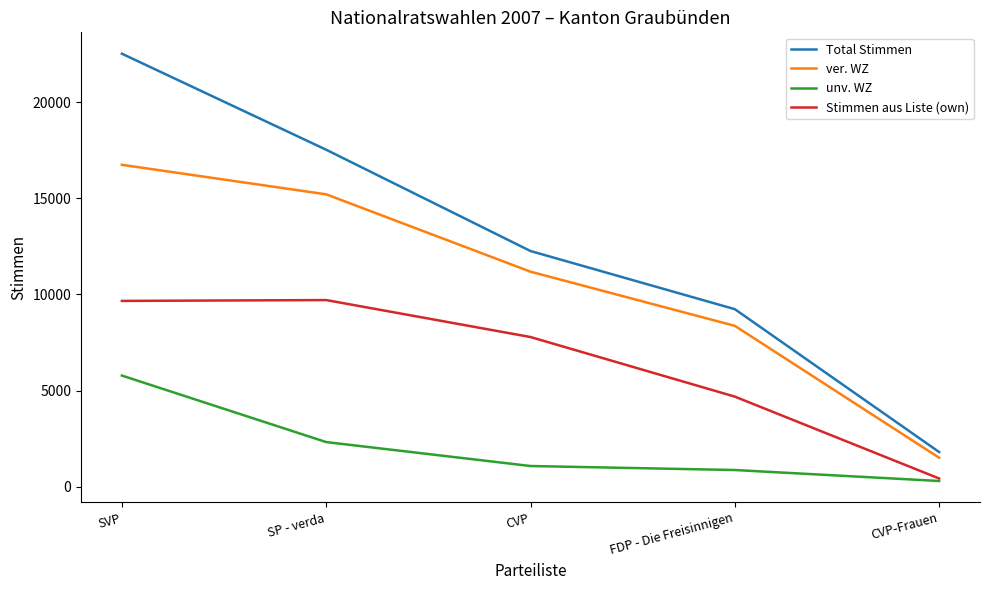

What is the total value across all series at CVP?

32303